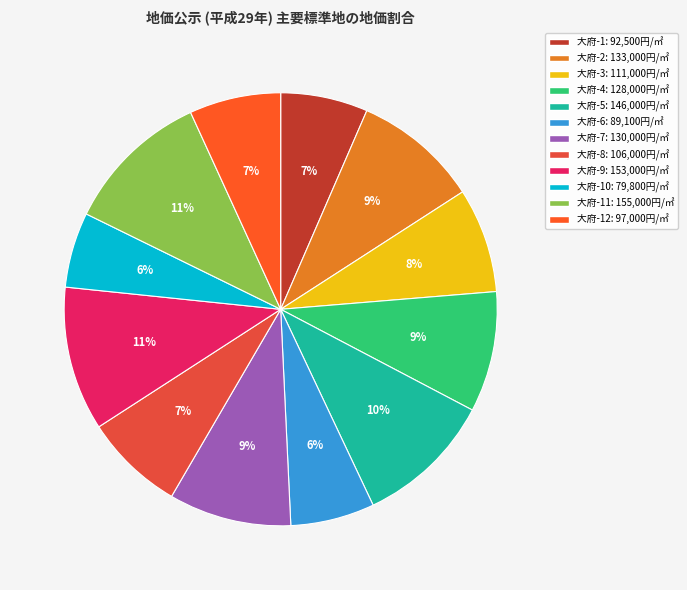

Count the number of slices in the pie.

12